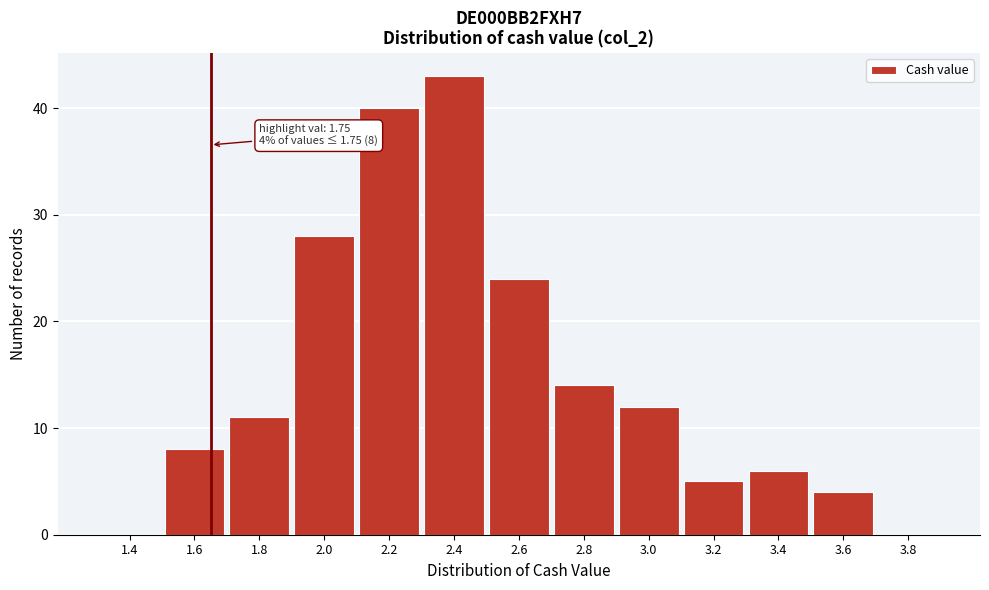

Reading left to right, transcribe all the data shown in this chart.

1.4=0	1.6=8	1.8=11	2.0=28	2.2=40	2.4=43	2.6=24	2.8=14	3.0=12	3.2=5	3.4=6	3.6=4	3.8=0